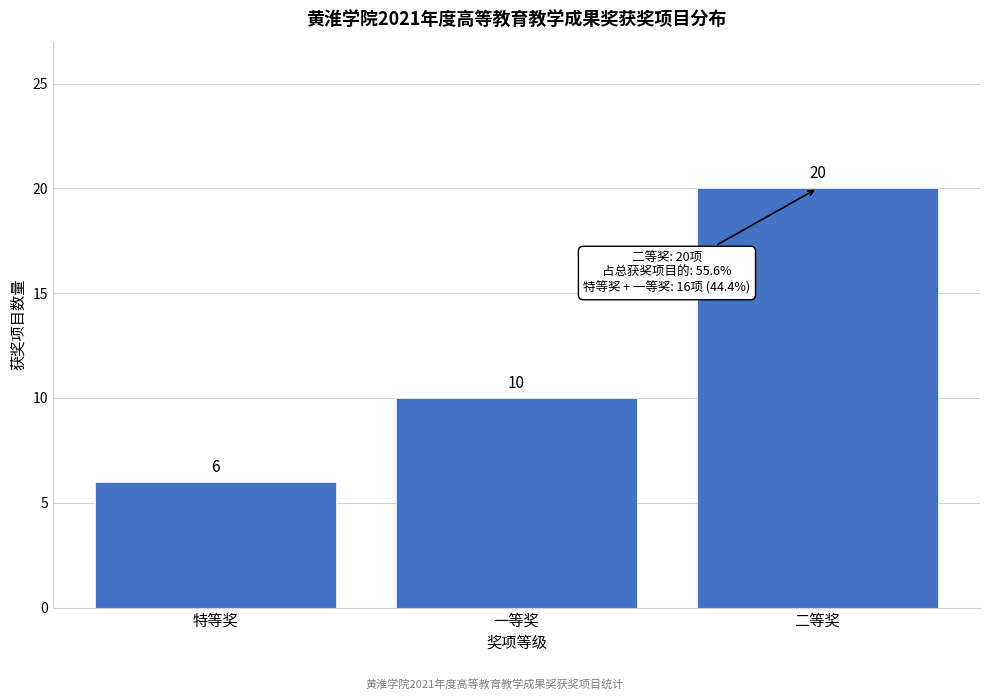

Reading left to right, list all the values displayed in this chart.

6	10	20